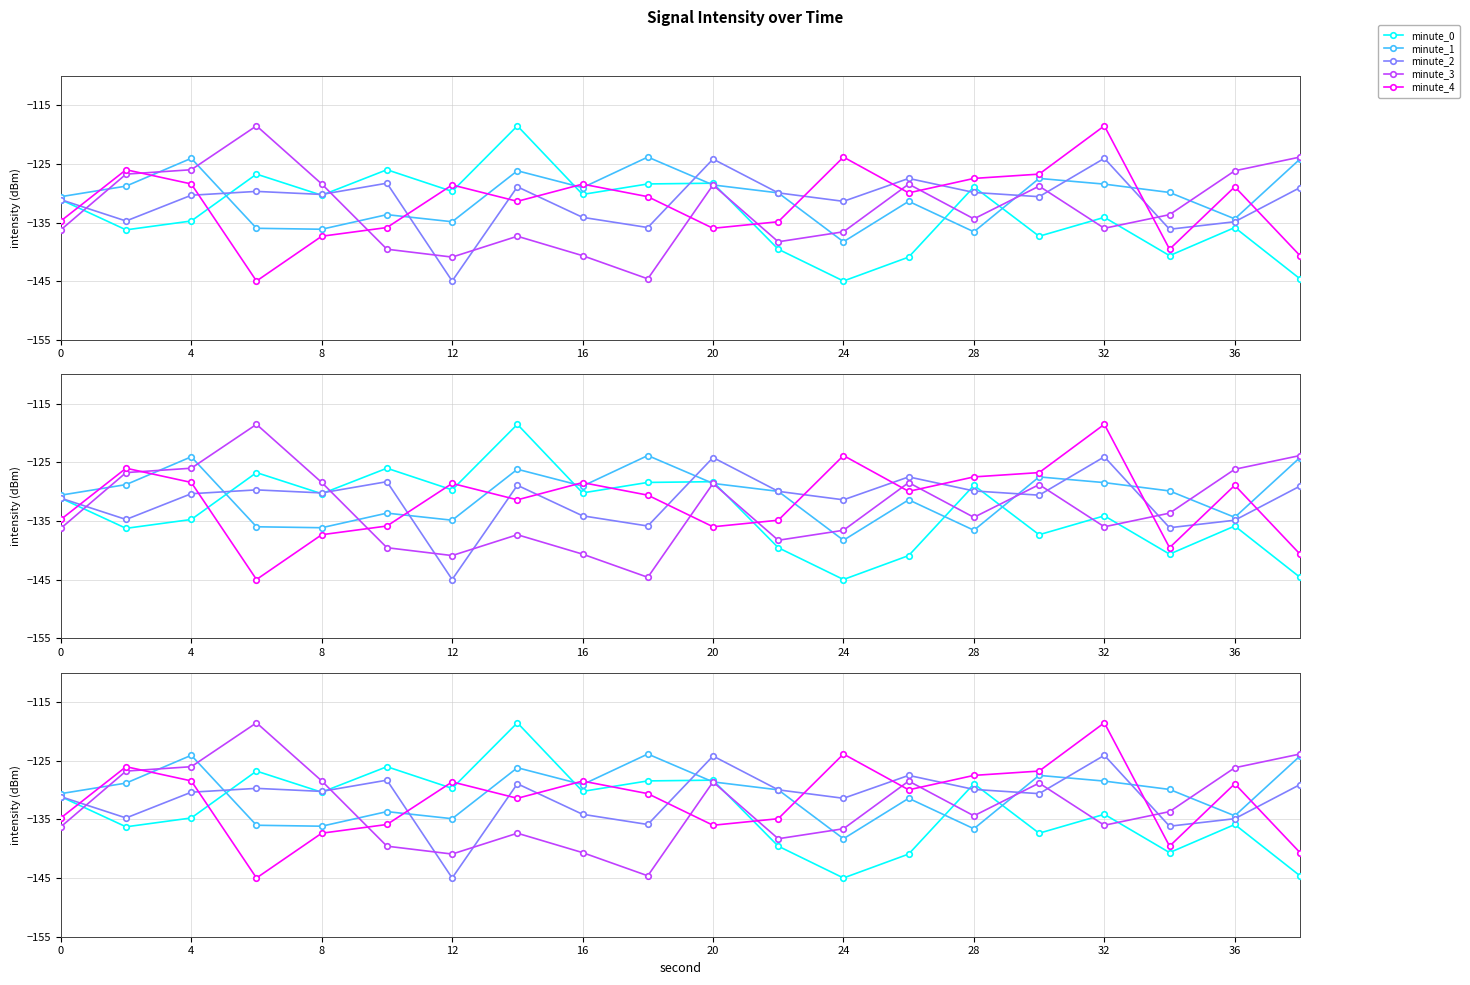

What is the greatest value displayed?

-118.5